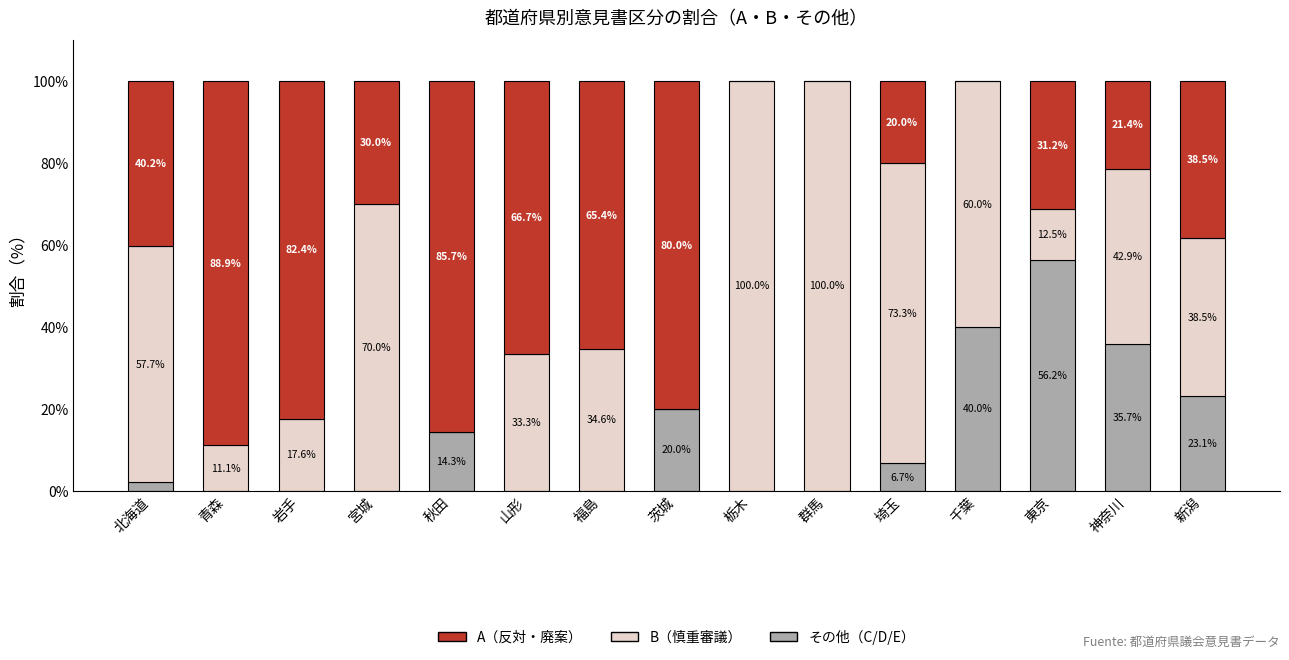

At which label does その他（C/D/E） first exceed 2?

北海道